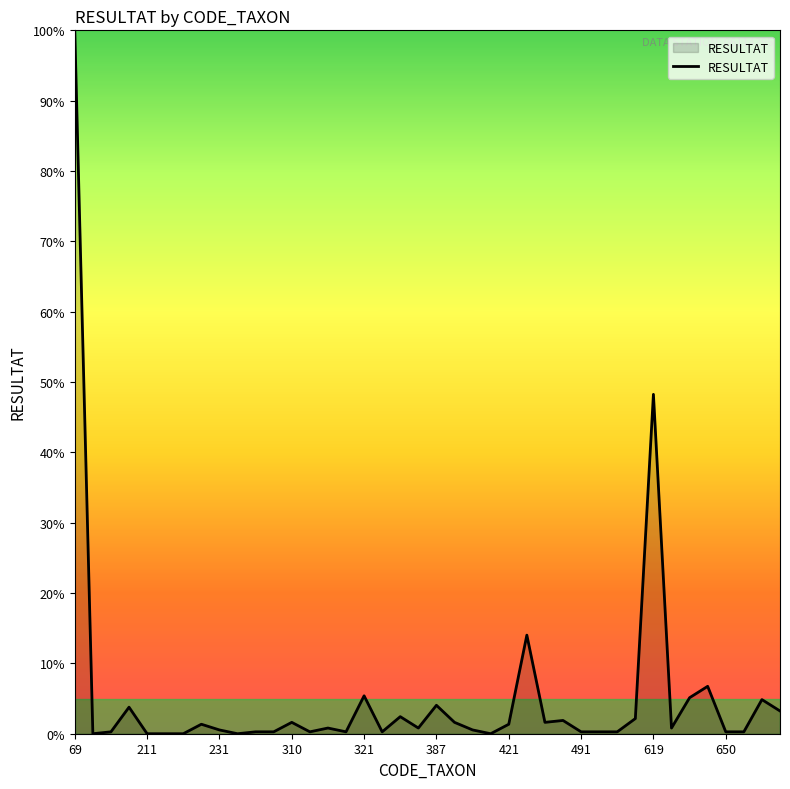

What is the maximum value shown in the chart?

100.0